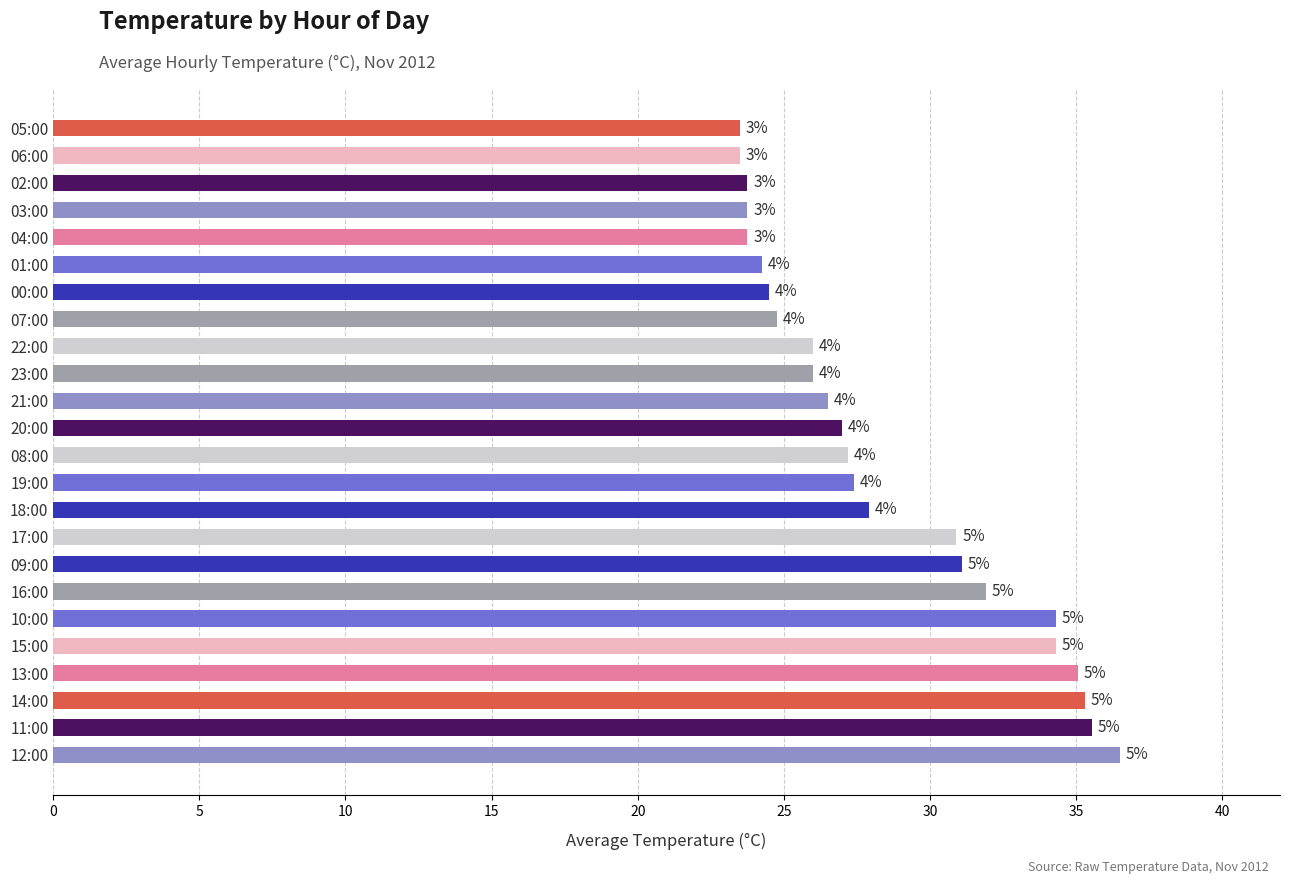

Are the bars horizontal?

Yes